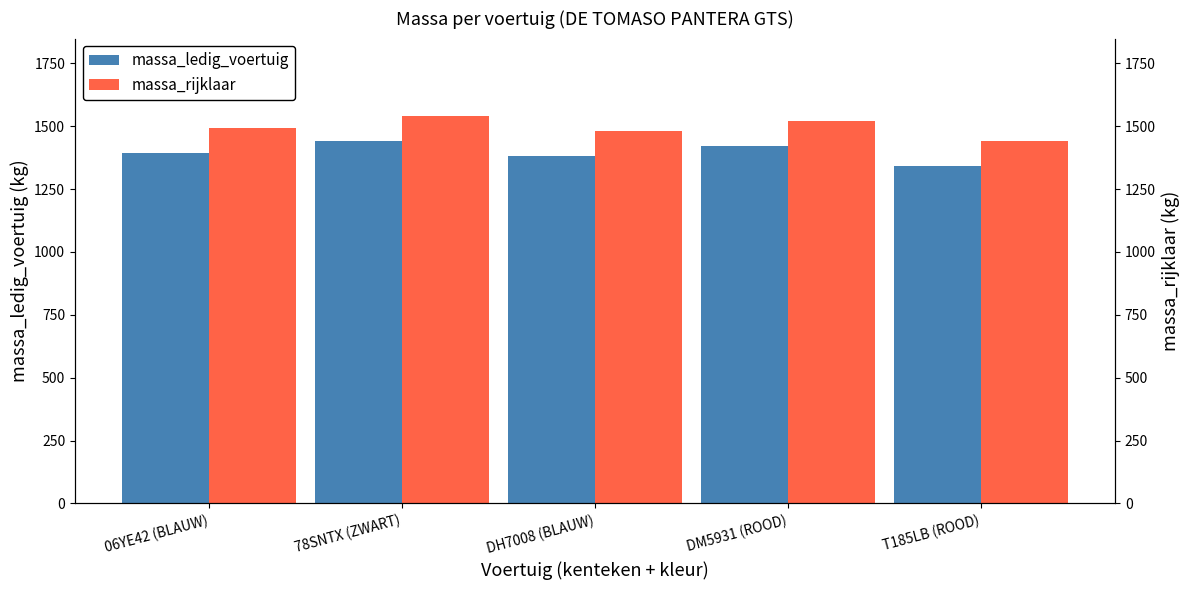

What is the label of the 4th bar from the left?

DM5931 (ROOD)